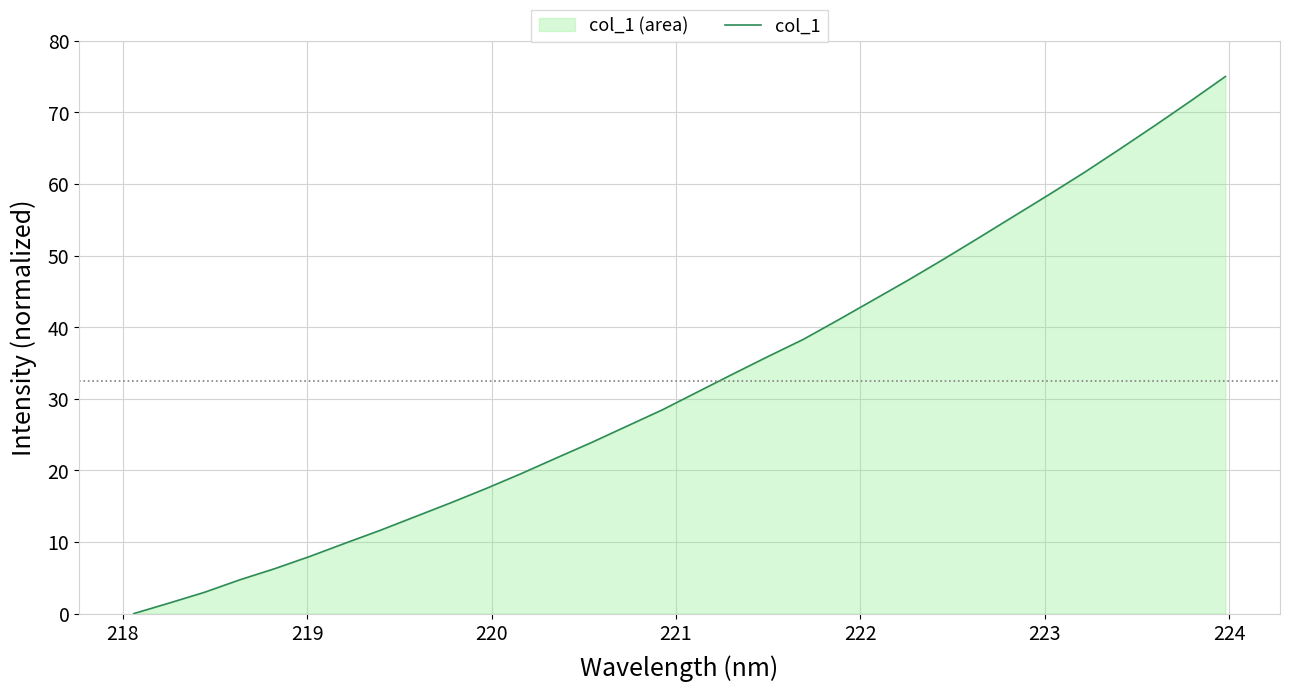

What is the greatest value displayed?

75.0